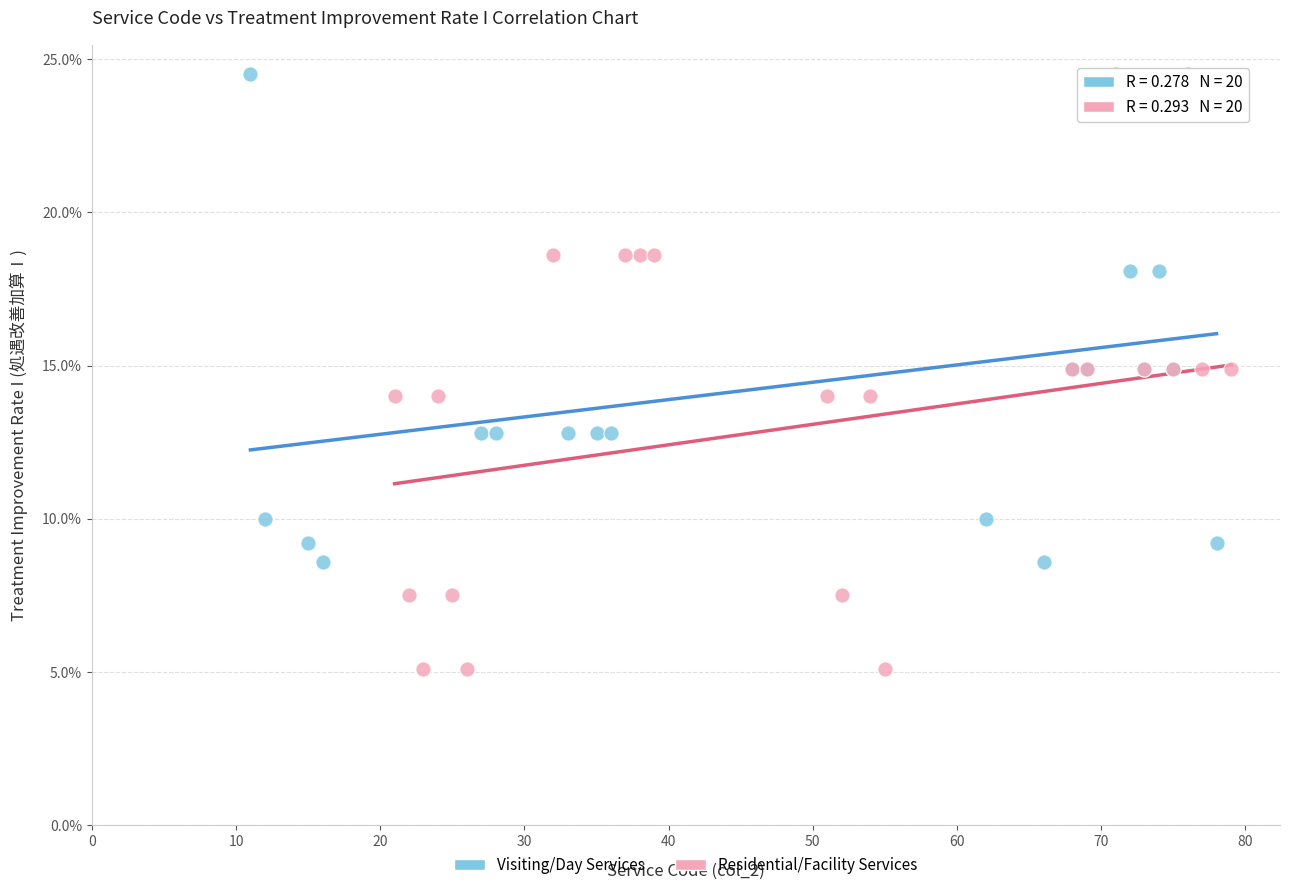

What are all the series names shown in the legend?

Visiting/Day Services, Residential/Facility Services